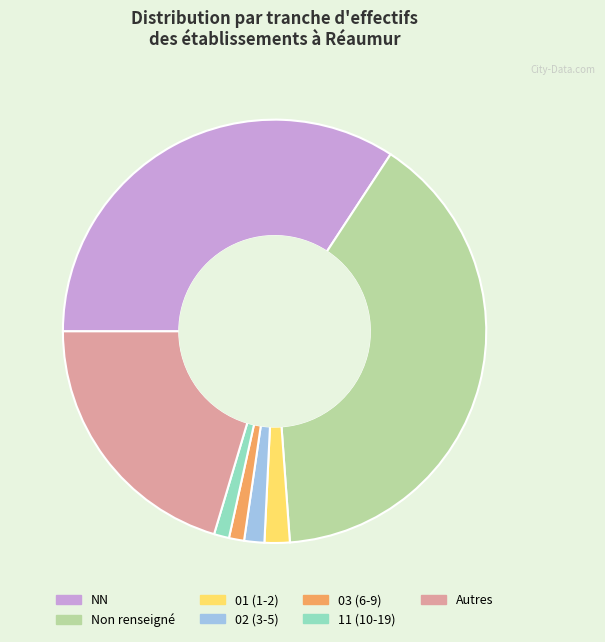

Is there any slice that represents more than half of the pie?

No